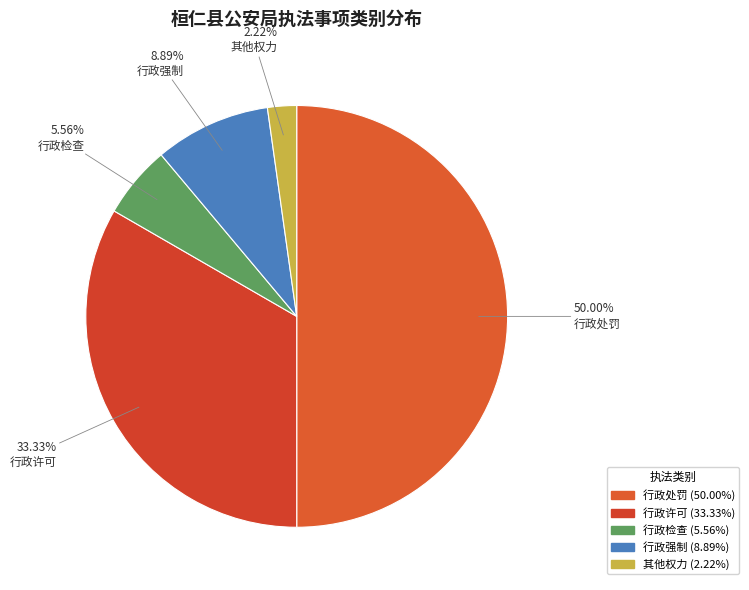

To the nearest percent, what is the average slice percentage?

20%